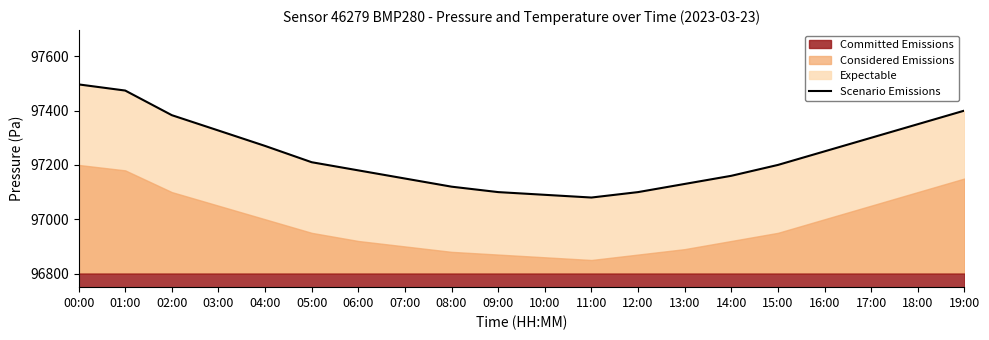

Is it true that the value at 08:00 is 97120.0?

True